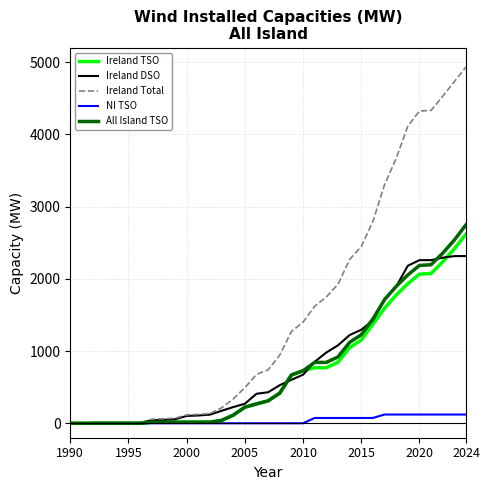

How many values in the Ireland DSO series exceed 429?

18